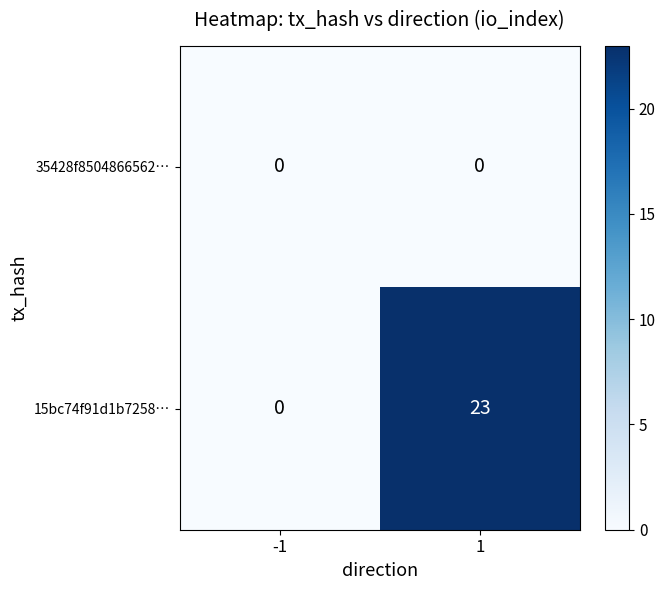

True or false: 35428f8504866562… has a value of 0 at -1.

True